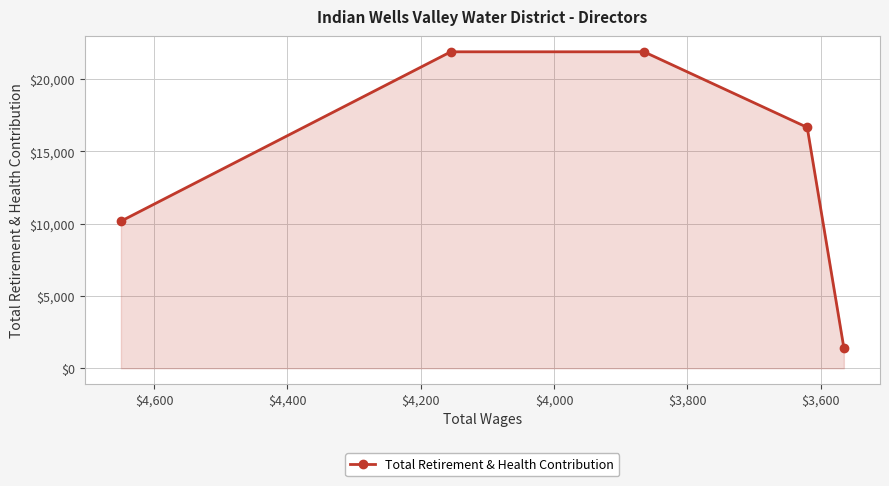

Reading left to right, transcribe all the data shown in this chart.

10169	21880	21880	16654	1413